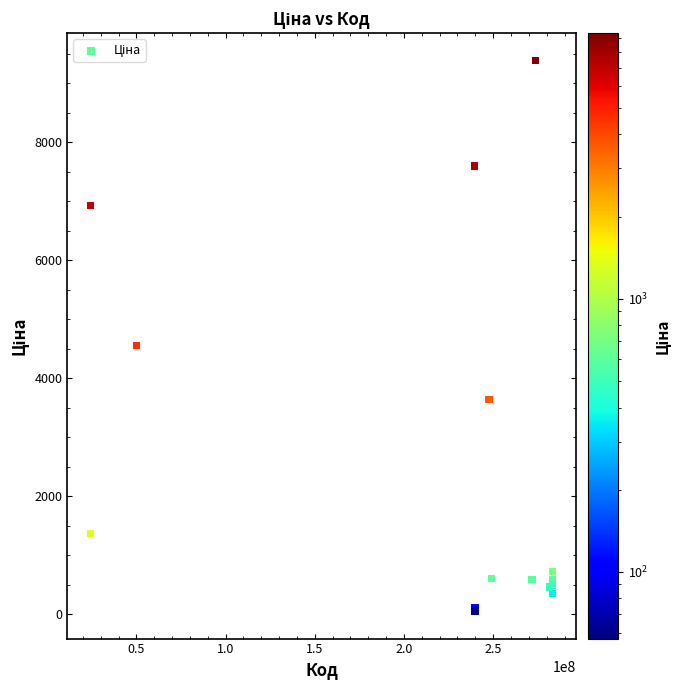

What Y value in the scatter plot is closest to 4720?

4561.9